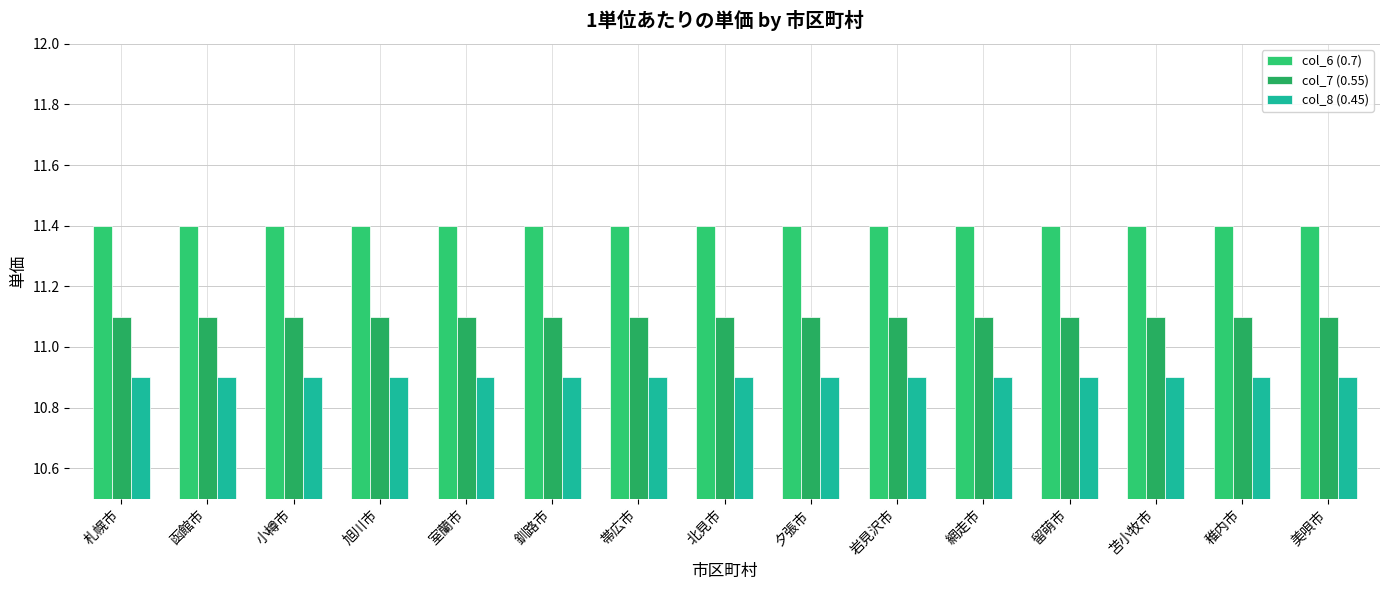

Is the value of col_8 (0.45) at 函館市 greater than the value of col_6 (0.7) at 旭川市?

No